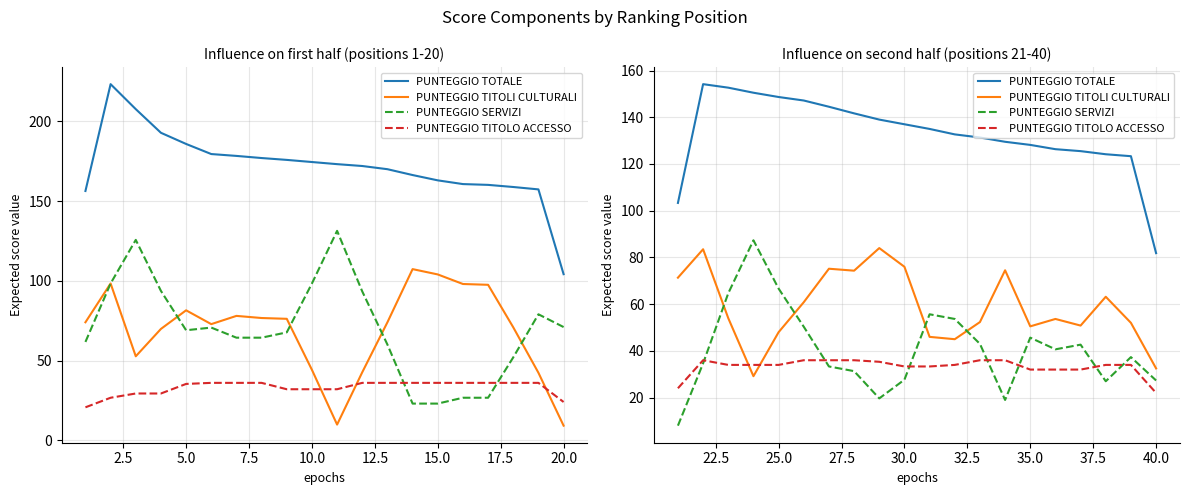

How many interior local valleys does the PUNTEGGIO SERVIZI series have?

4